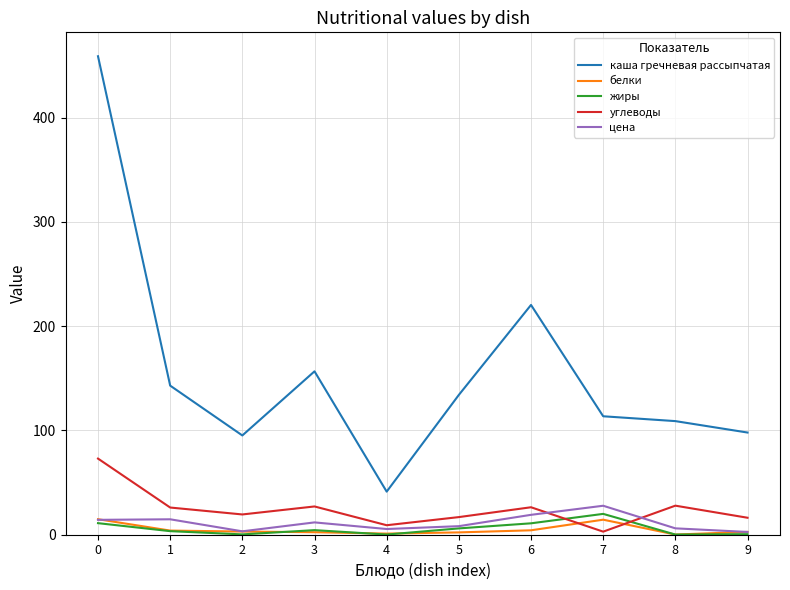

What is the difference between the maximum and second lowest values in the белки series?

13.8